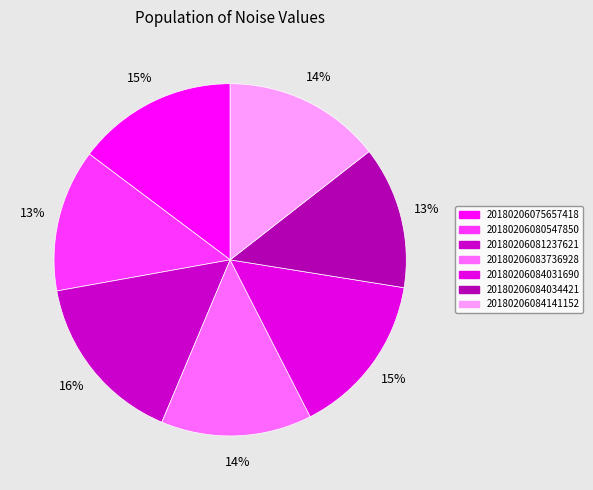

True or false: 20180206081237621 accounts for 16% of the total.

True